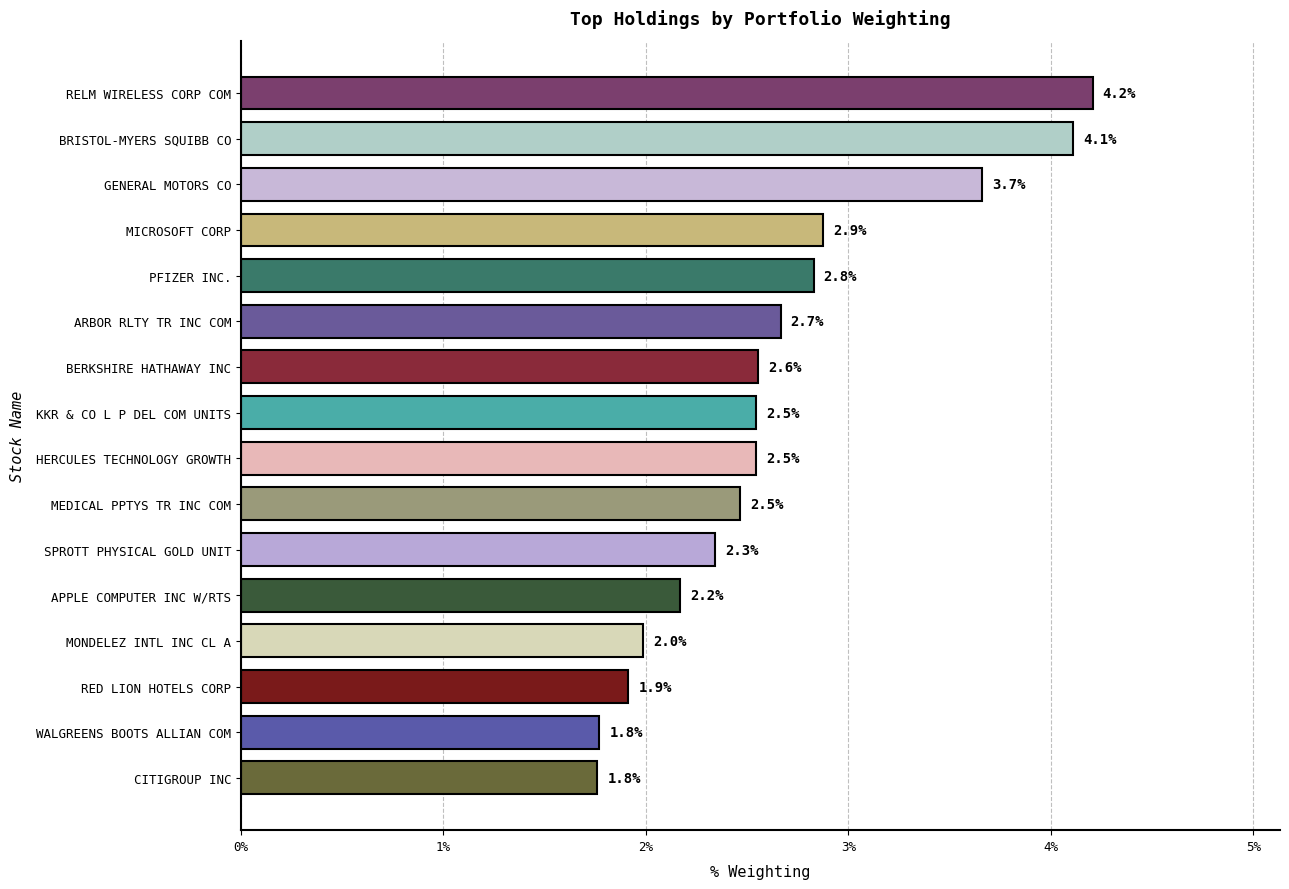

Is it true that the value at BRISTOL-MYERS SQUIBB CO is 6.3?

False